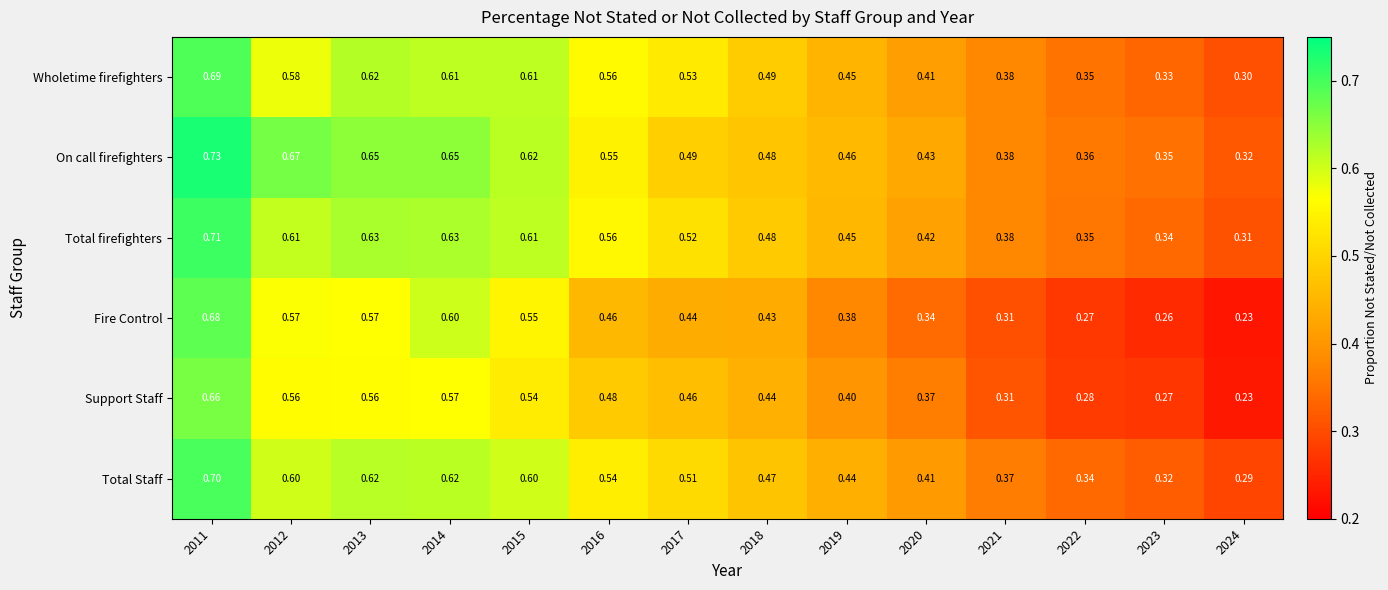

Which series has the widest spread of values?

Fire Control